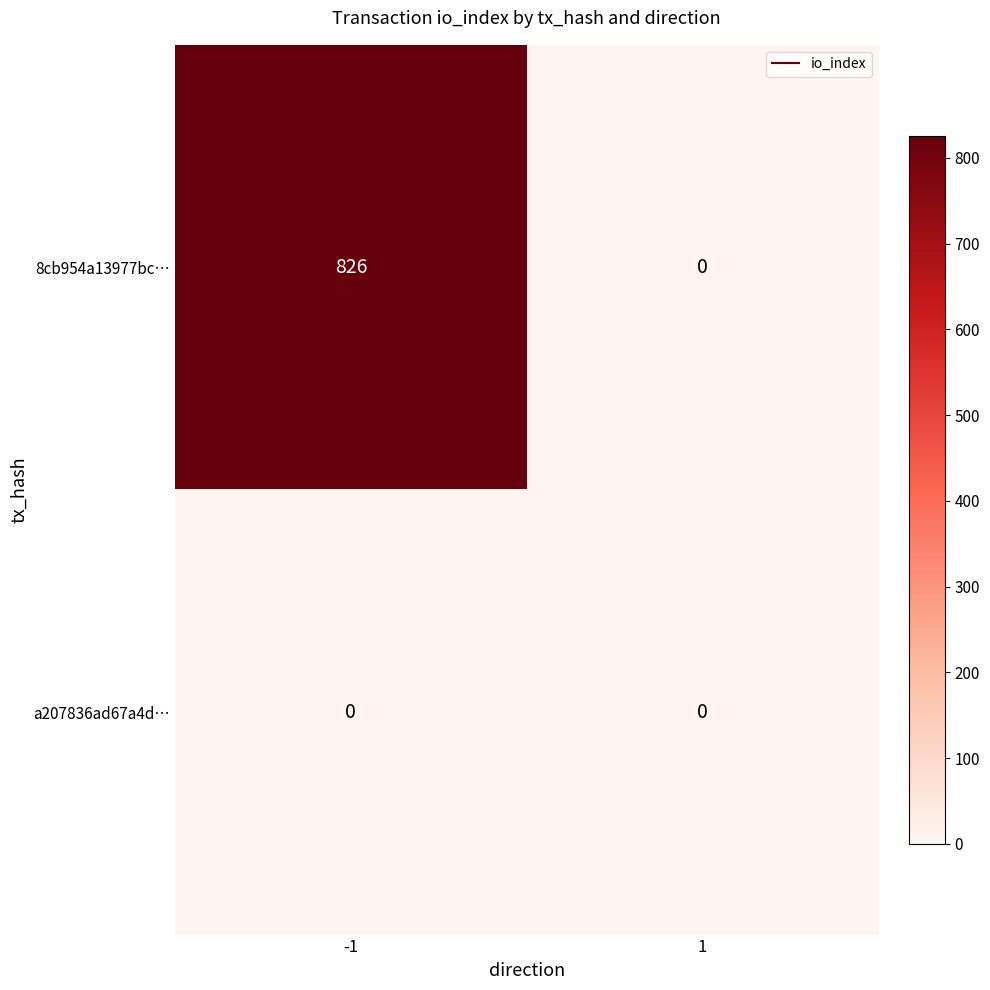

What is the total value across all series at -1?

826